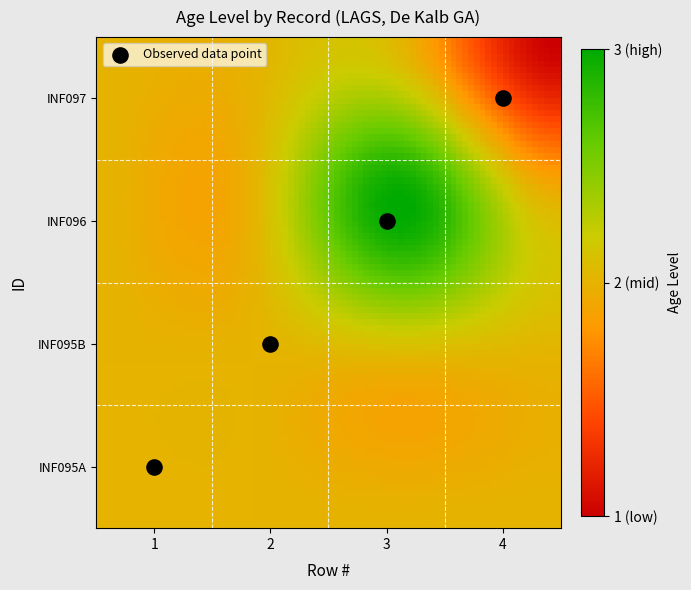

Reading right to left, transcribe all the data shown in this chart.

1	3	2	2